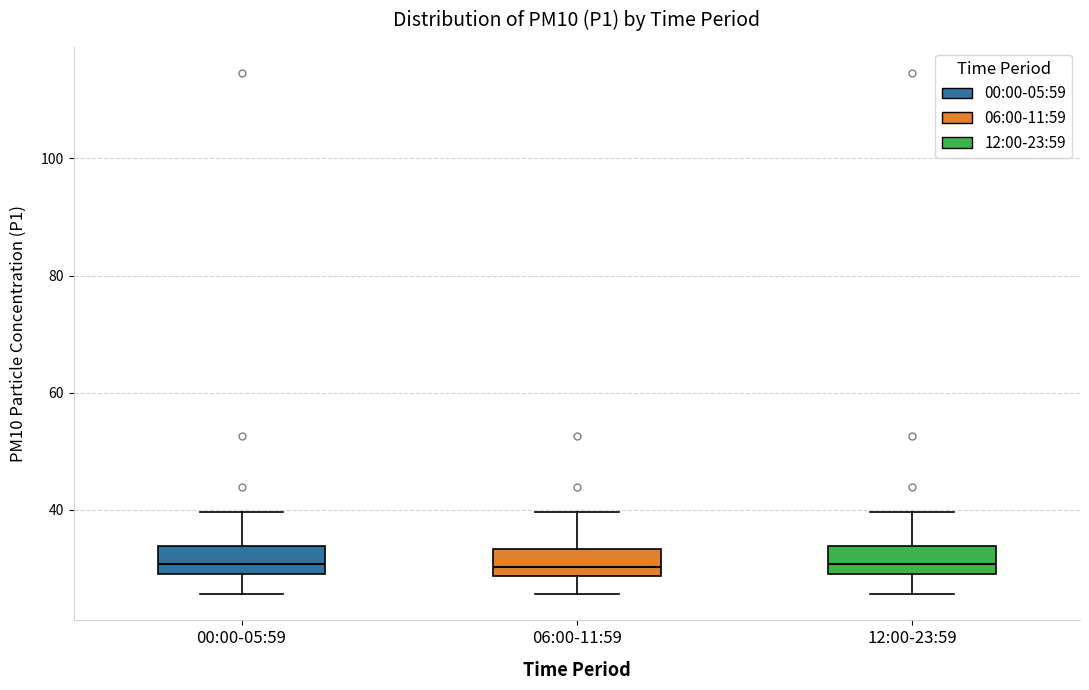

Where is the lower edge of the box for 06:00-11:59 on the y-axis? The values are not printed on the chart, so give them approximately, as read against the axis.

28